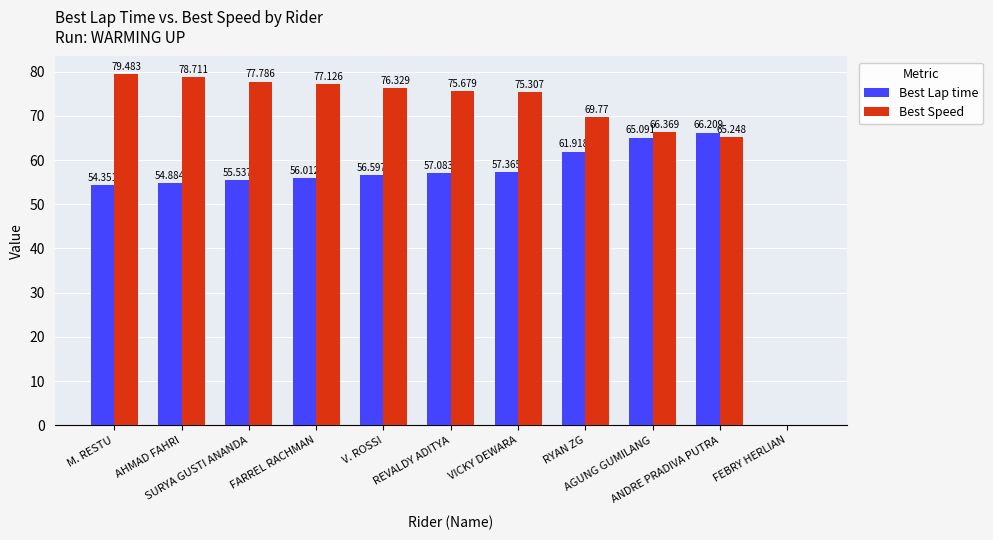

Does the chart contain stacked bars?

No